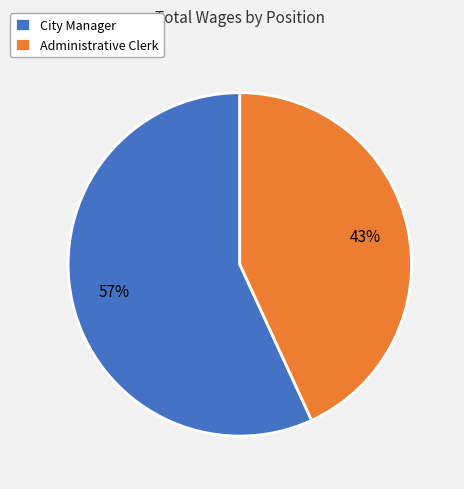

Which slice is the smallest?

Administrative Clerk